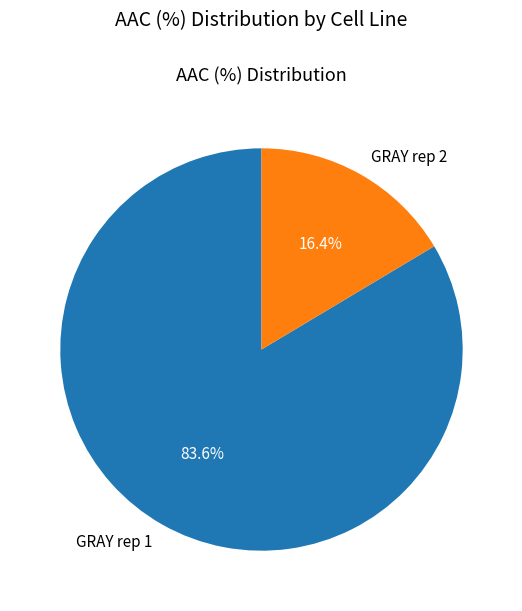

To the nearest percent, what is the combined percentage of GRAY rep 1 and GRAY rep 2?

100%